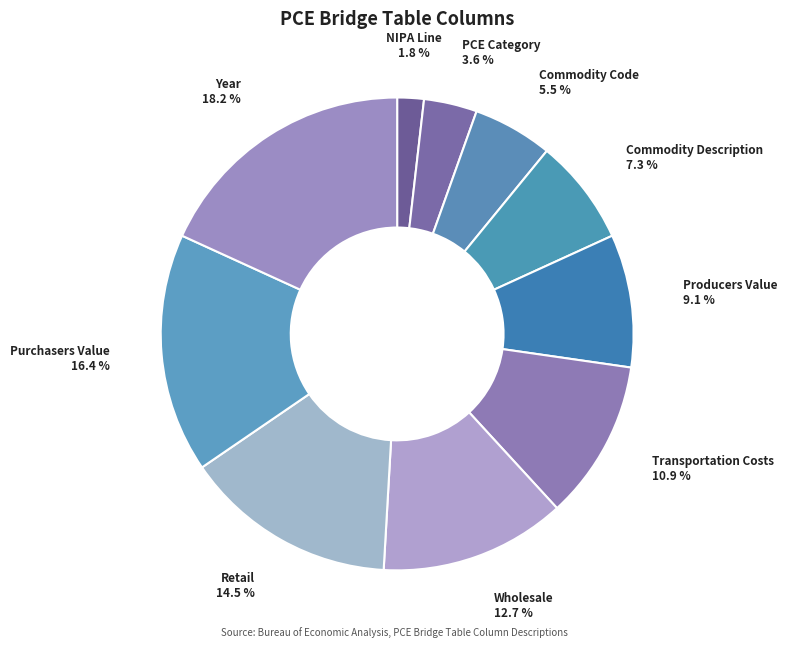

The Producers Value slice represents 9% of the pie. True or false?

True